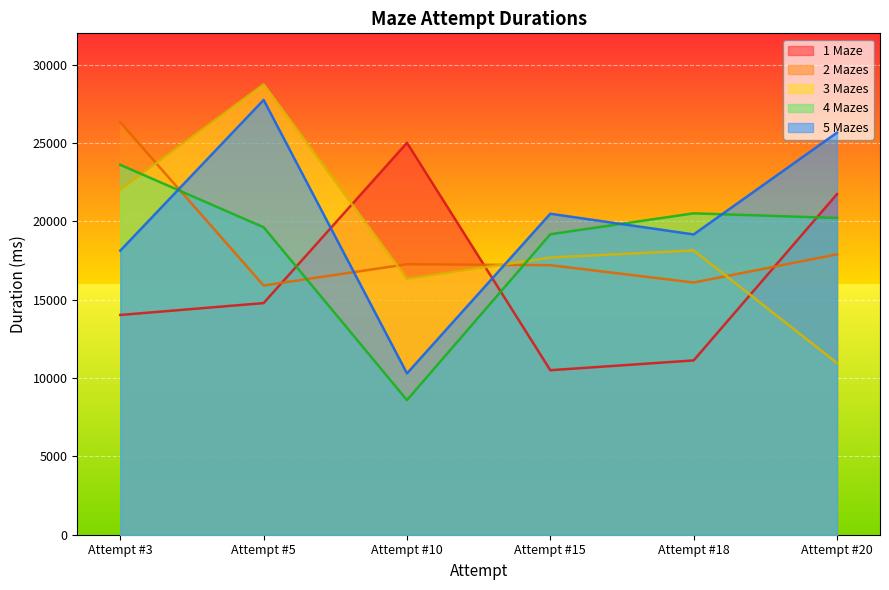

How many times do 5 Mazes and 1 Maze cross each other?

2